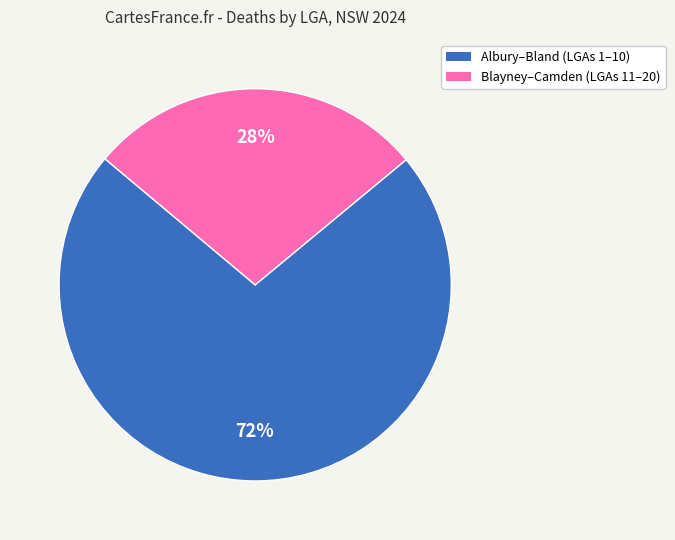

To the nearest percent, what is the difference between the largest and smallest slice percentages?

44%